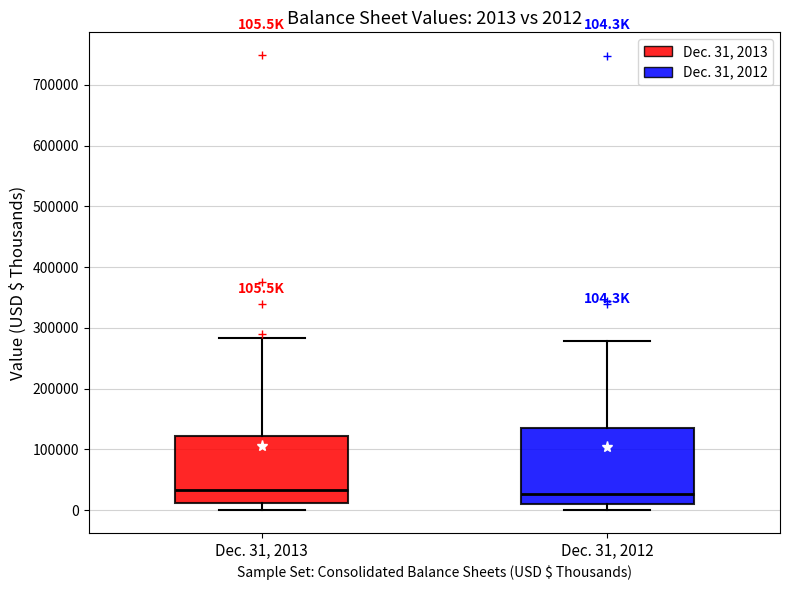

Which box is the tallest, from its lower edge to its upper edge?

Dec. 31, 2012